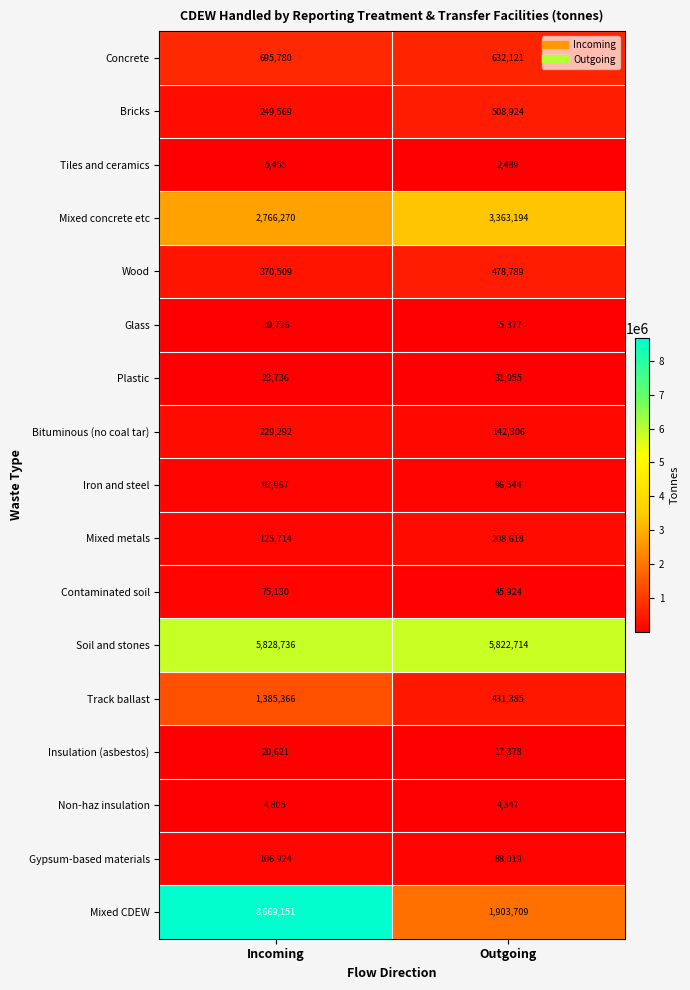

Is it true that Bituminous (no coal tar) equals 88497 at Outgoing?

False